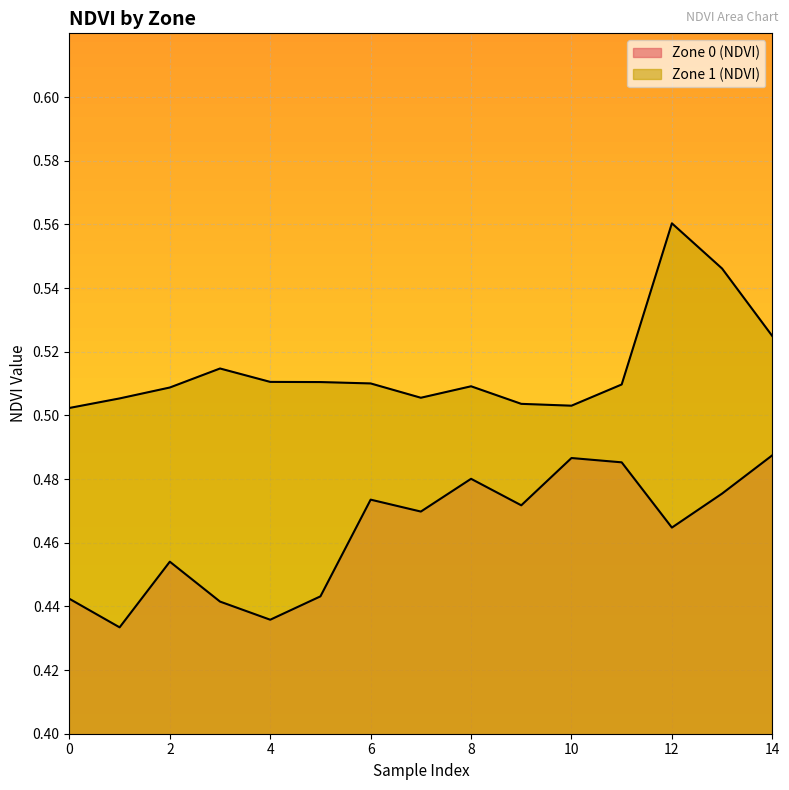

True or false: Zone 0 (NDVI) and Zone 1 (NDVI) cross at least once.

False